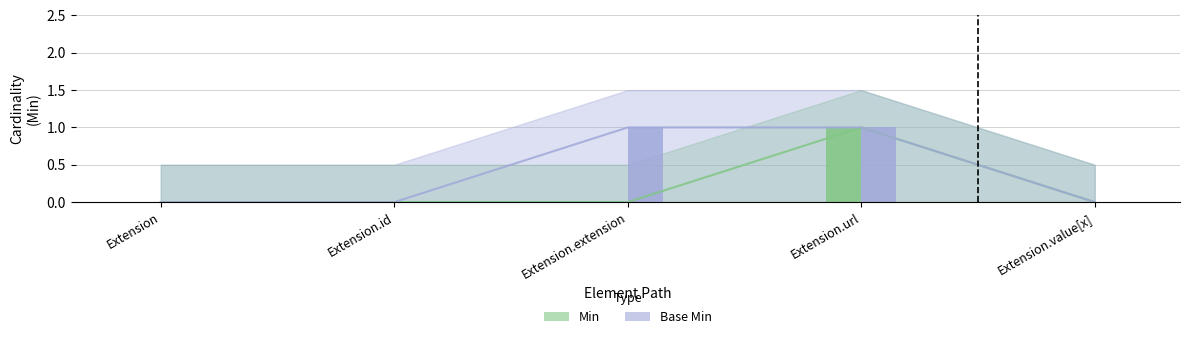

Are the bars horizontal?

No